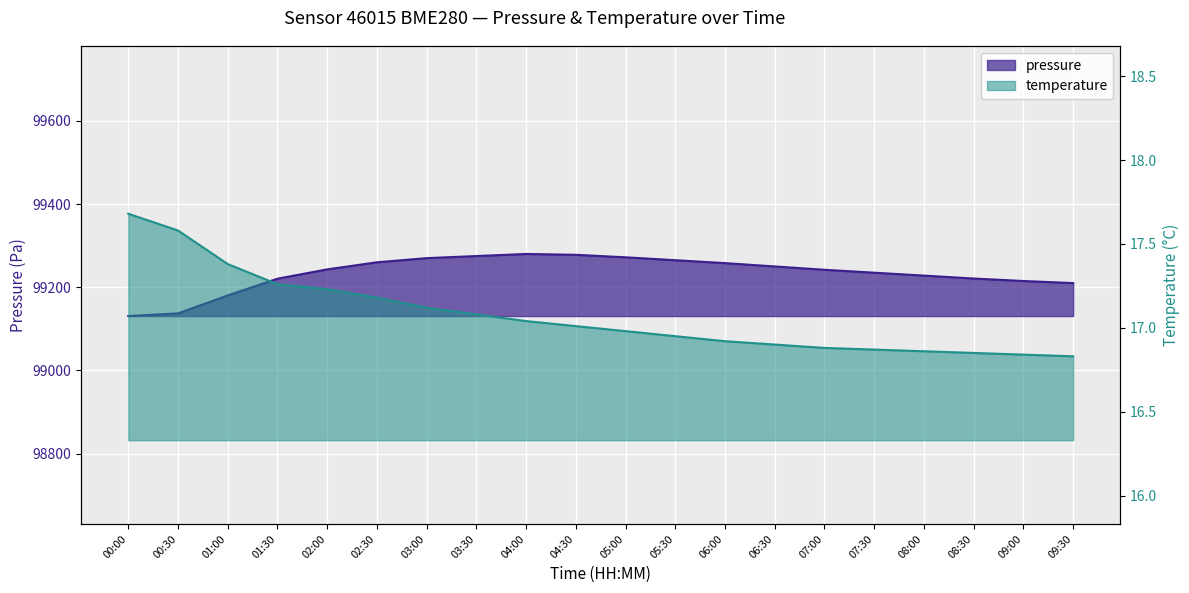

What is the value of the pressure point at the 15th from the left?

99242.0